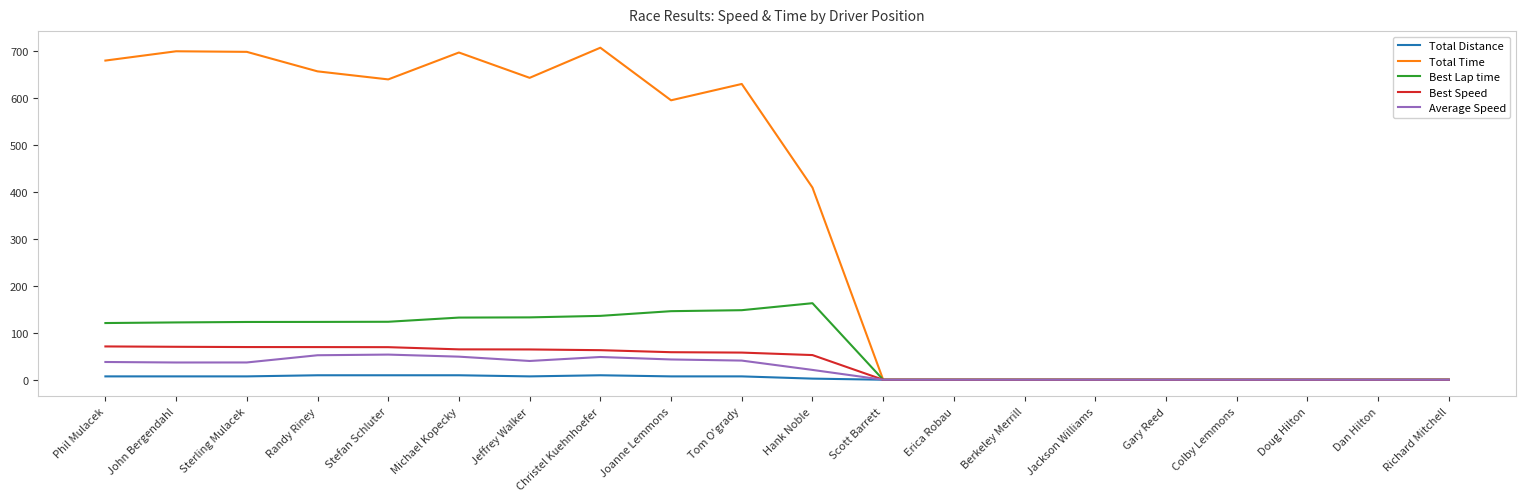

At which label does Best Speed first exceed 57?

Phil Mulacek